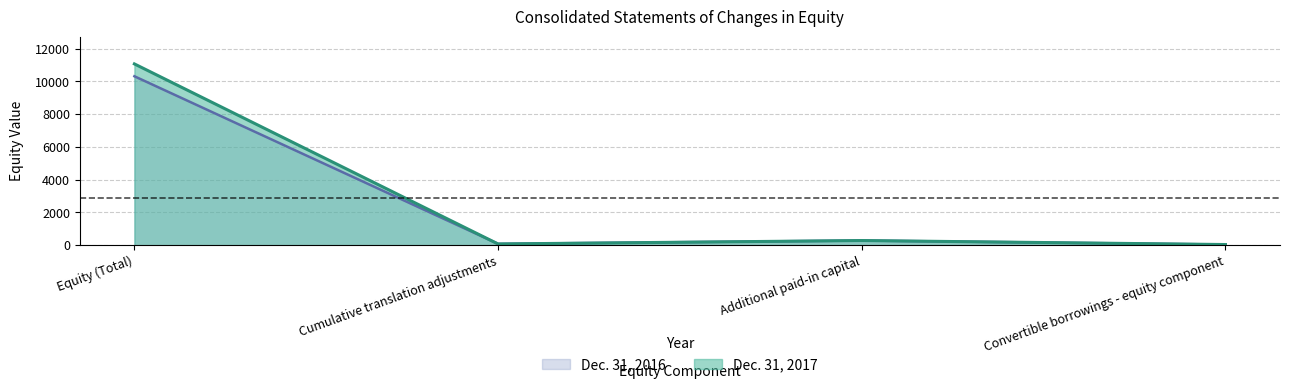

How many lines are shown in the chart?

2